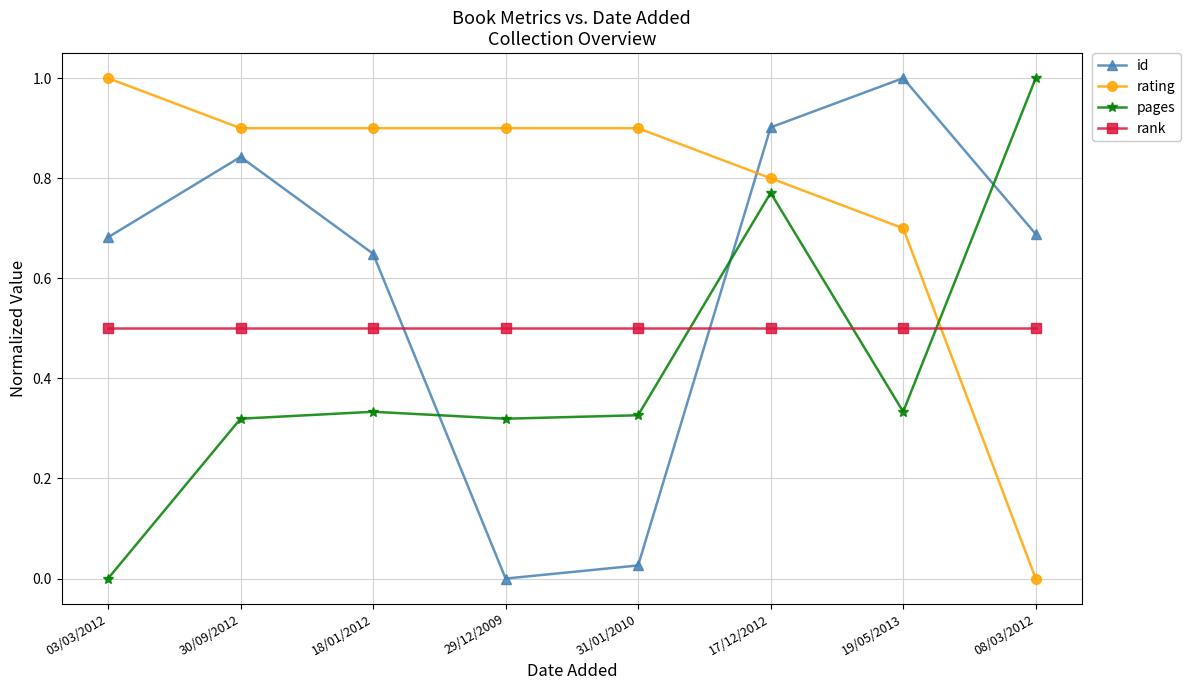

What is the difference between the maximum and second lowest values in the id series?

1.0